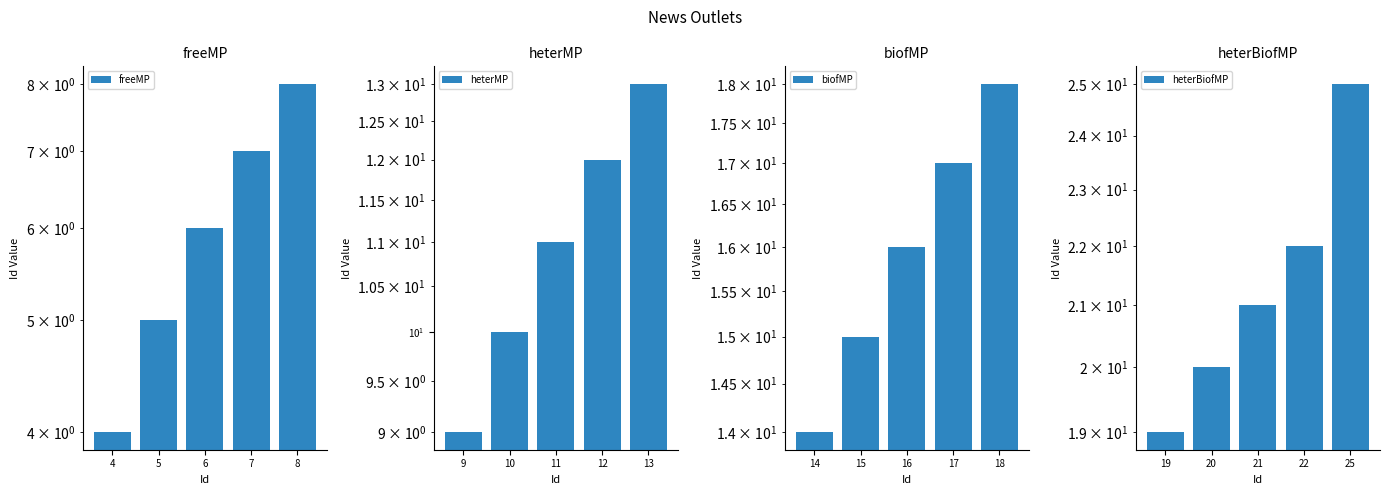

Reading left to right, transcribe all the data shown in this chart.

freeMP: 4	5	6	7	8
heterMP: 9	10	11	12	13
biofMP: 14	15	16	17	18
heterBiofMP: 19	20	21	22	25